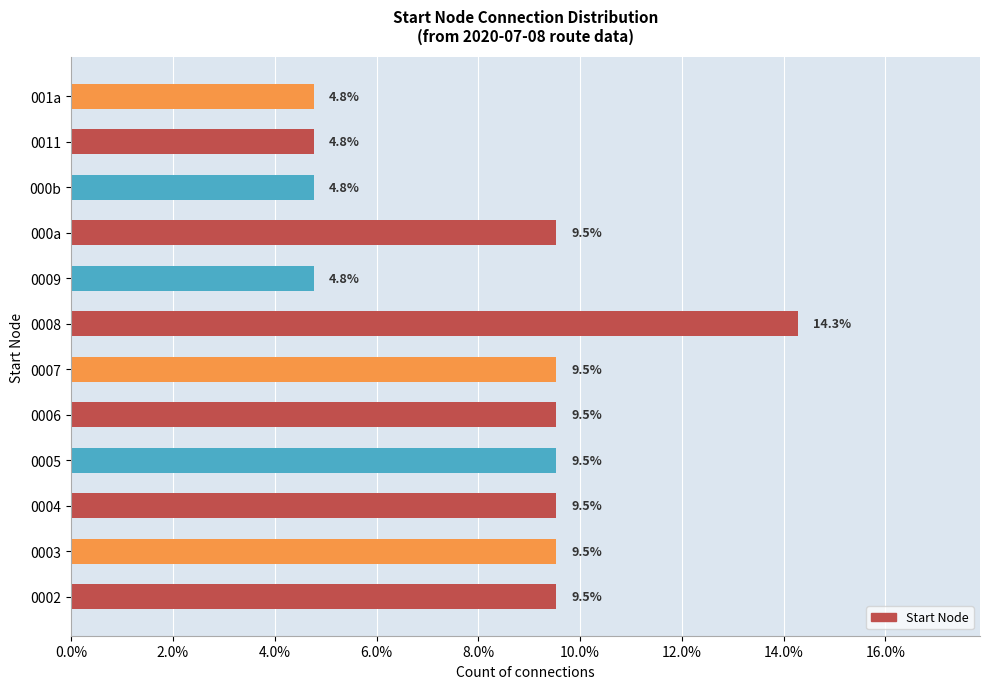

What is the minimum value shown in the chart?

4.8